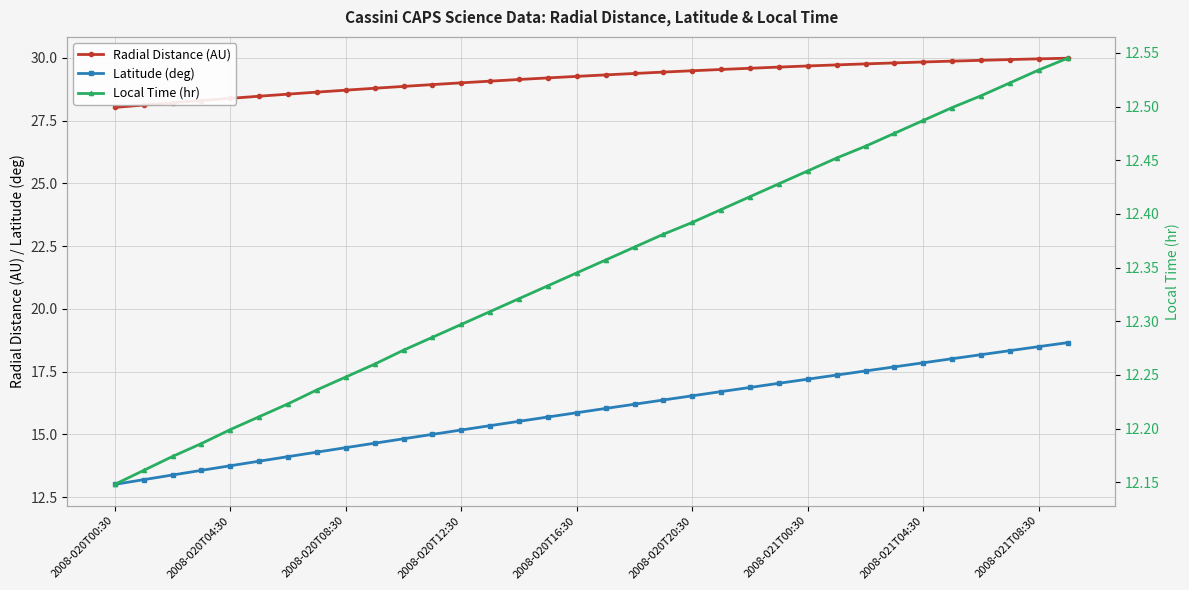

What is the difference between the highest and lowest values at 27?

17.3